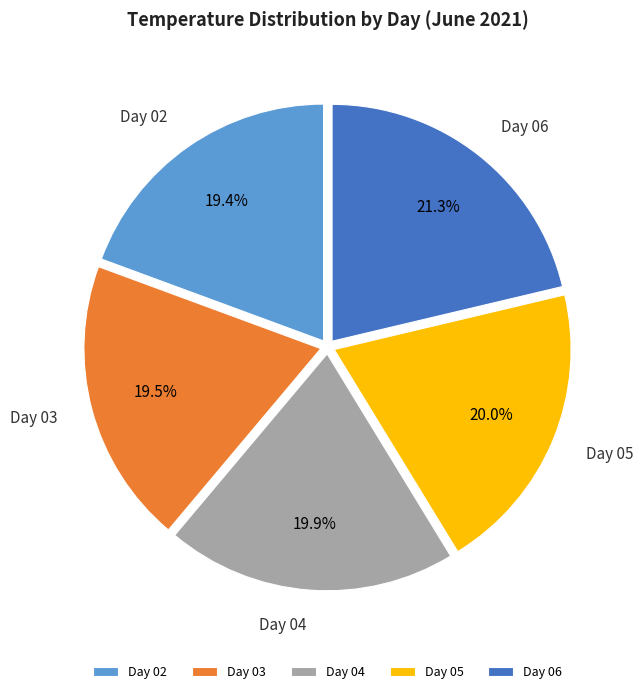

How much of the chart is everything except Day 04?

80.1%